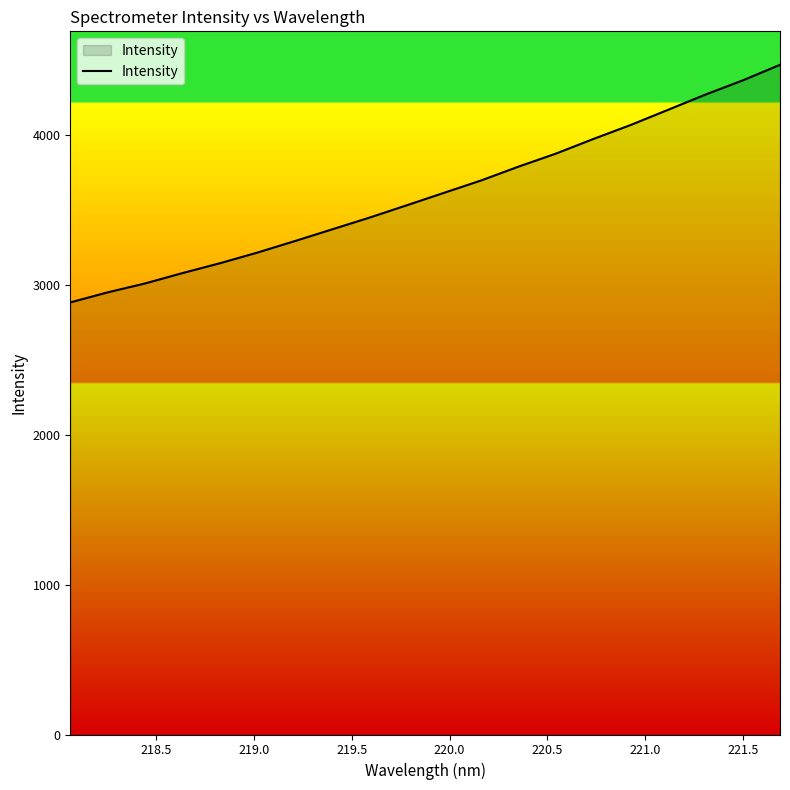

What is the greatest value displayed?

4467.4